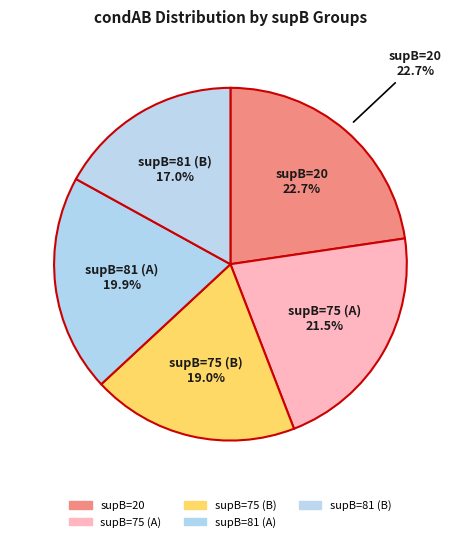

How many segments does this pie chart have?

5